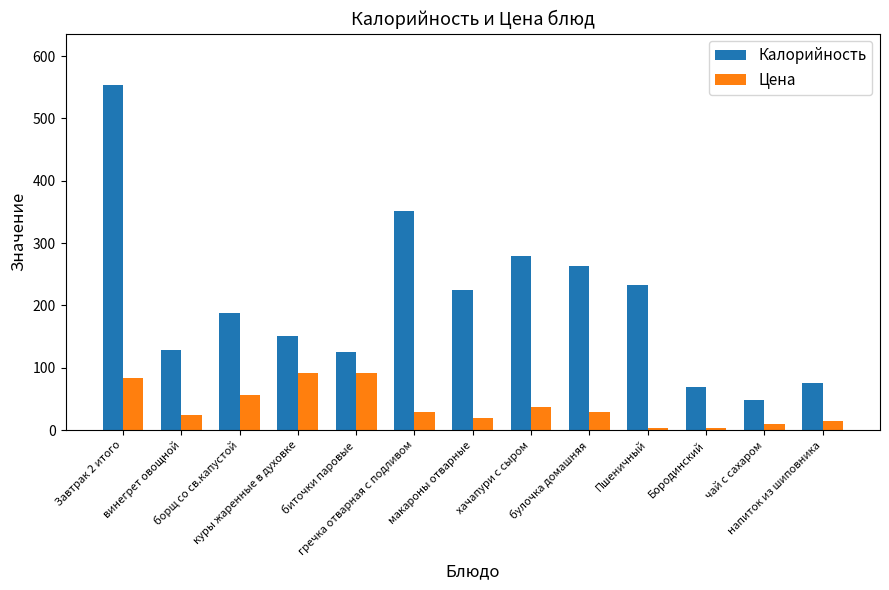

What is the label of the 11th bar from the left?

Бородинский